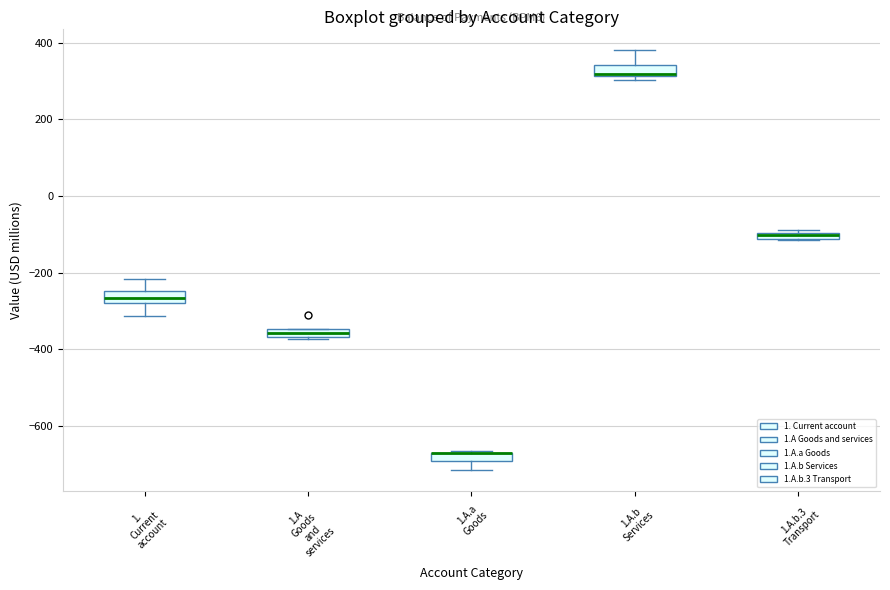

Where is the upper edge of the box for 1.A.b Services on the y-axis? The values are not printed on the chart, so give them approximately, as read against the axis.

340